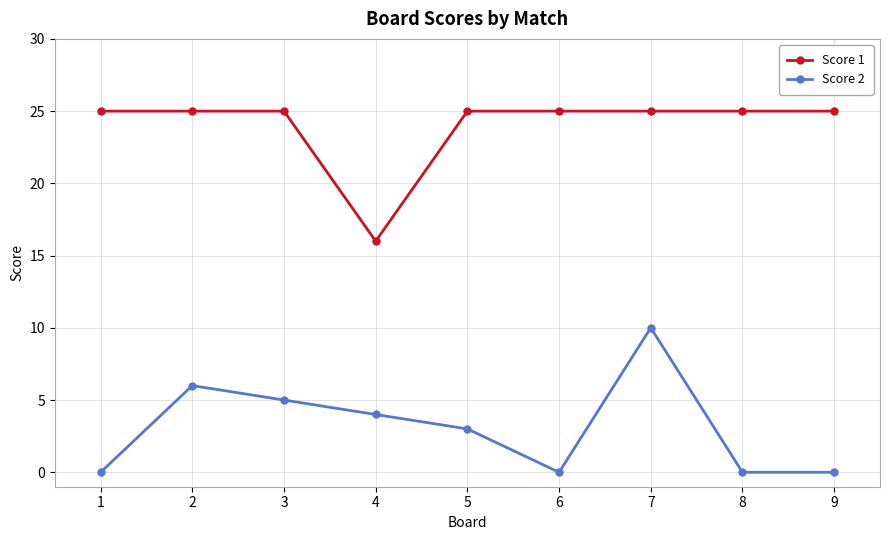

What is the lowest value of the Score 1 series?

16